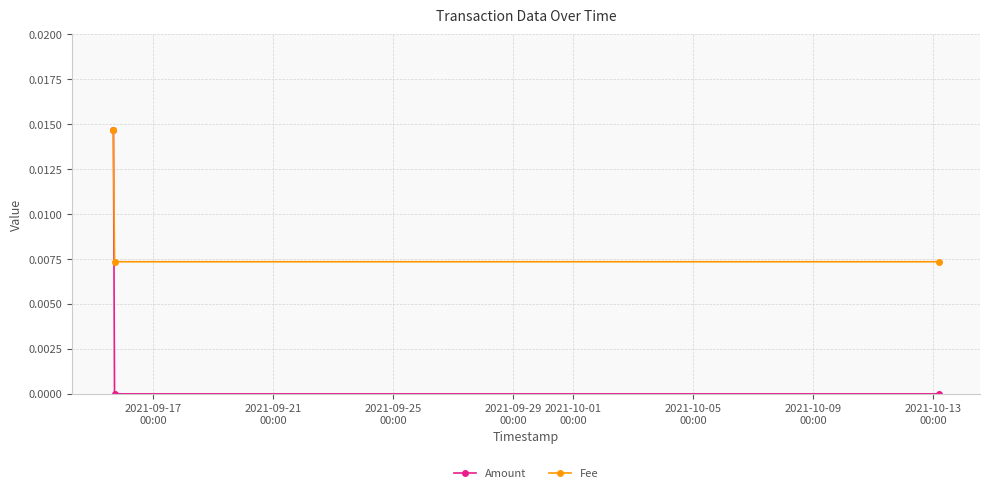

Which series has the largest range (max minus min)?

Amount